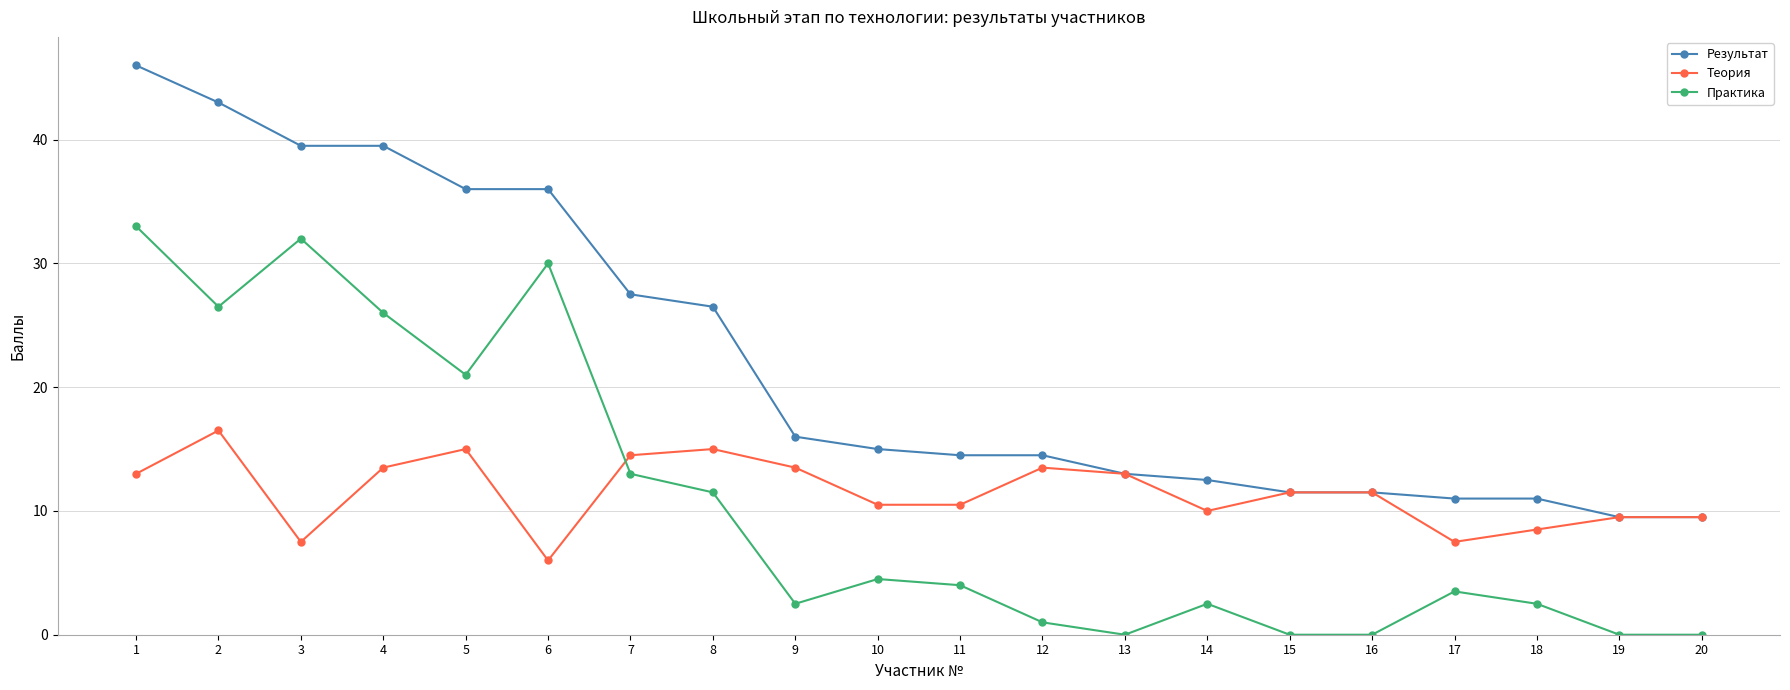

Is this an area chart (filled region under the line)?

No